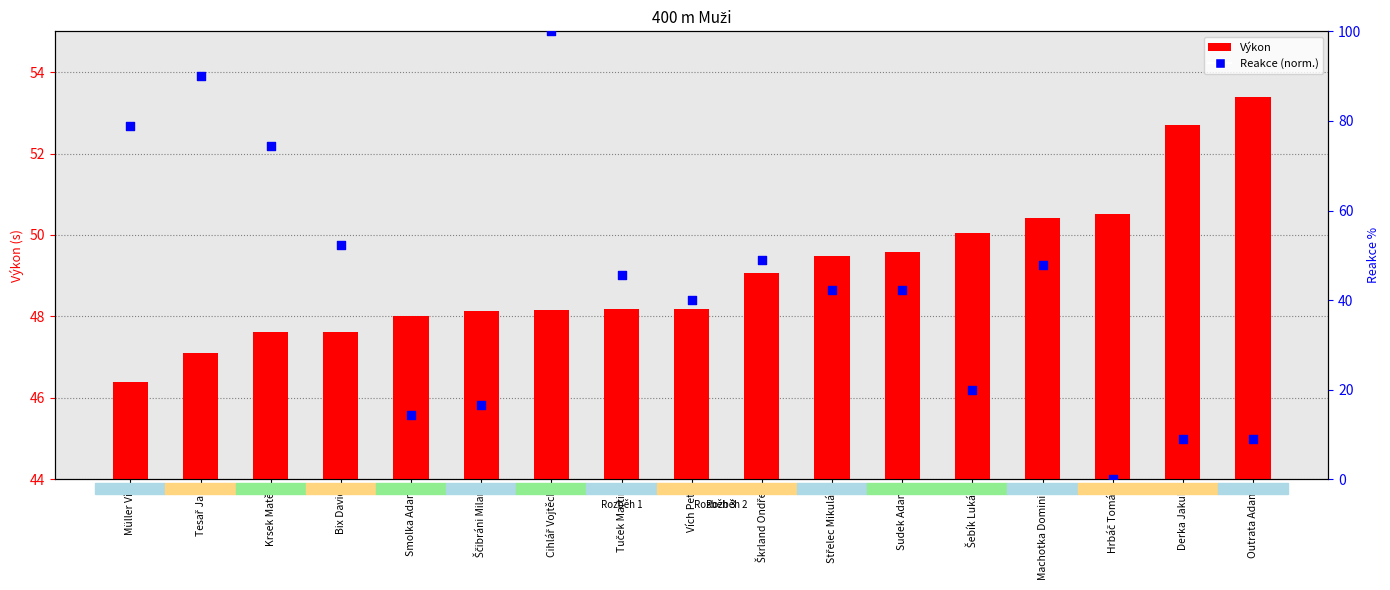

Which series contains the highest Y value?

Reakce (norm.)